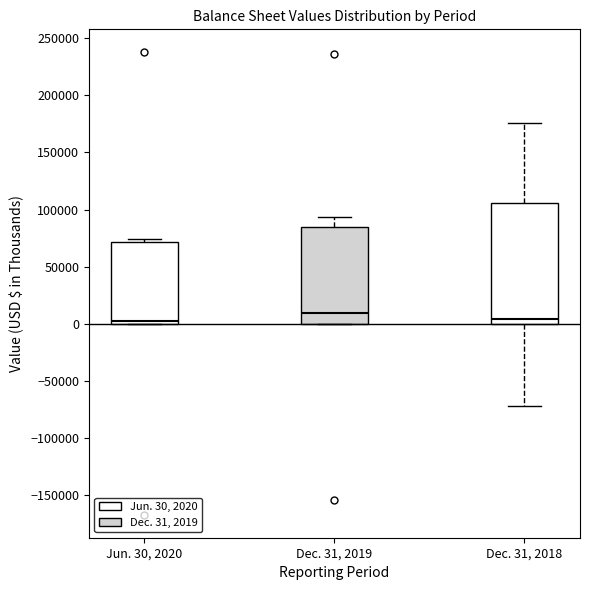

Comparing the boxes themselves (not the whiskers), which one is the tallest?

Dec. 31, 2018